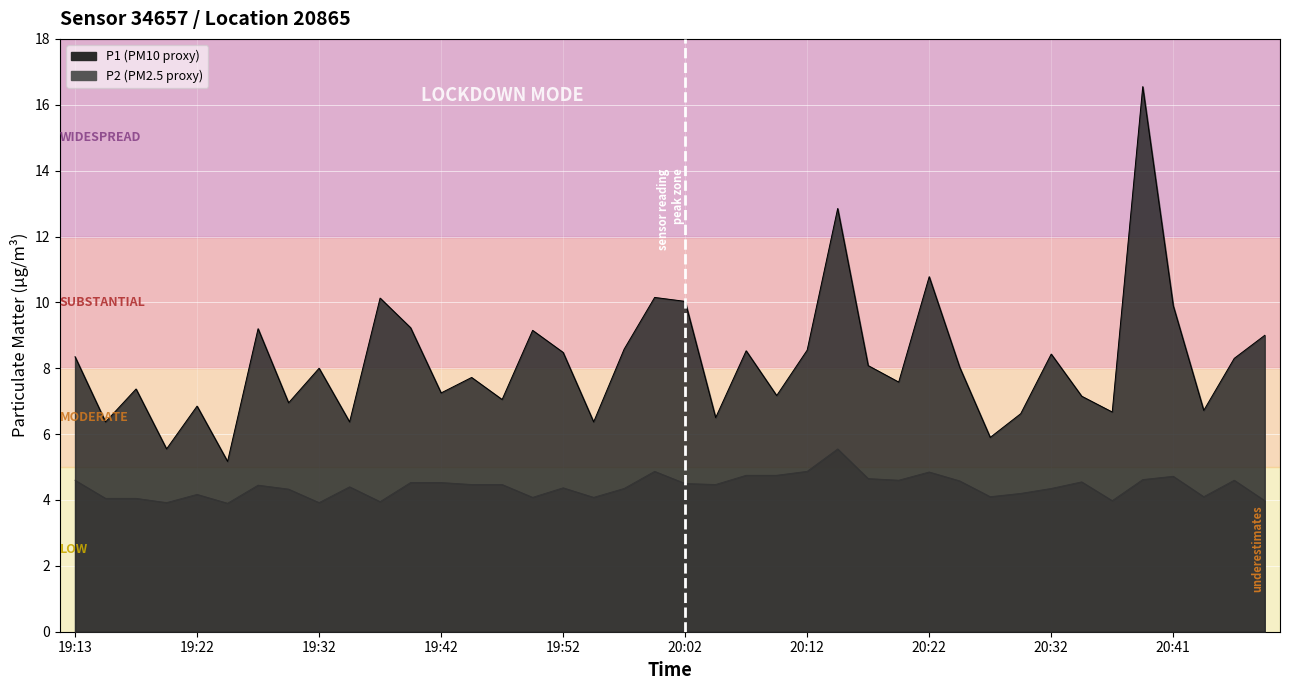

Where is the first local maximum for P2?

19:22